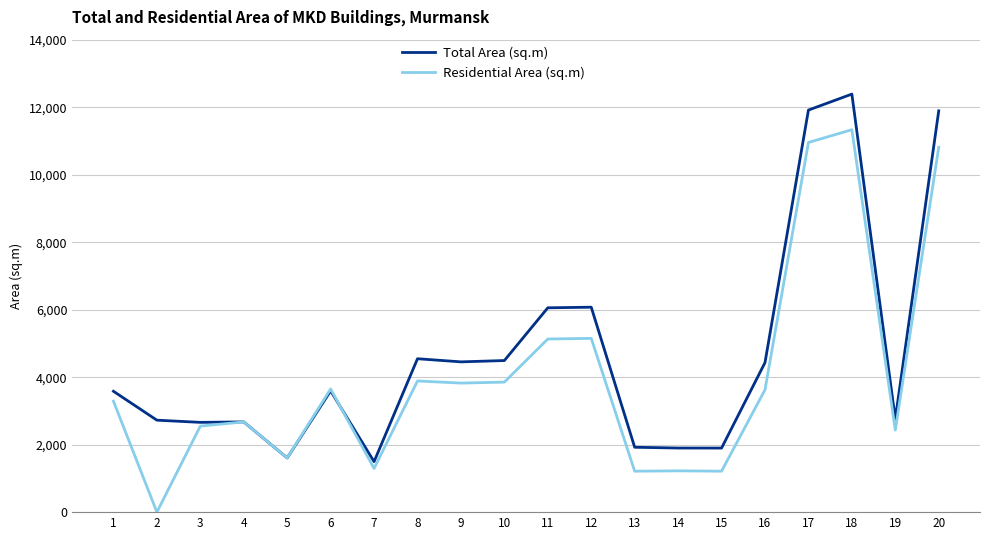

Is the value of Residential Area (sq.m) at 13 greater than the value of Total Area (sq.m) at 15?

No